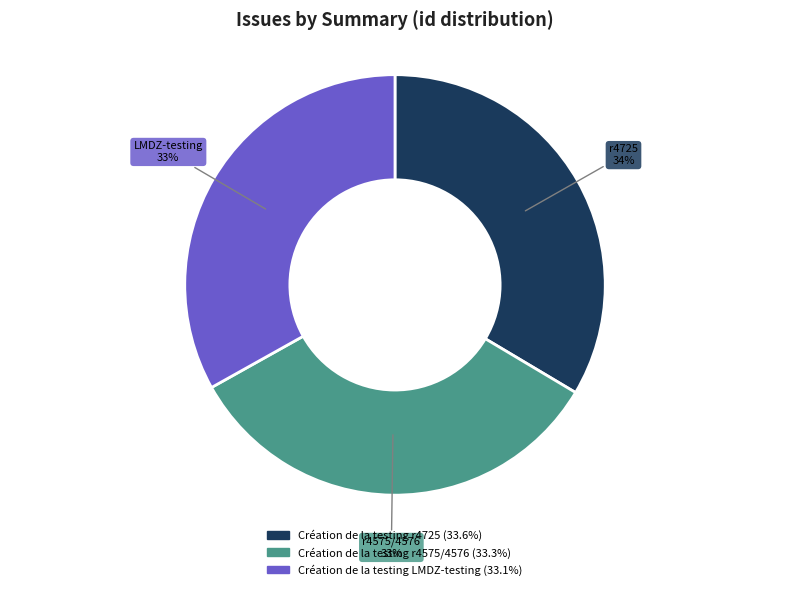

What percentage is the Création de la testing r4575/4576 slice, to the nearest percent?

33%